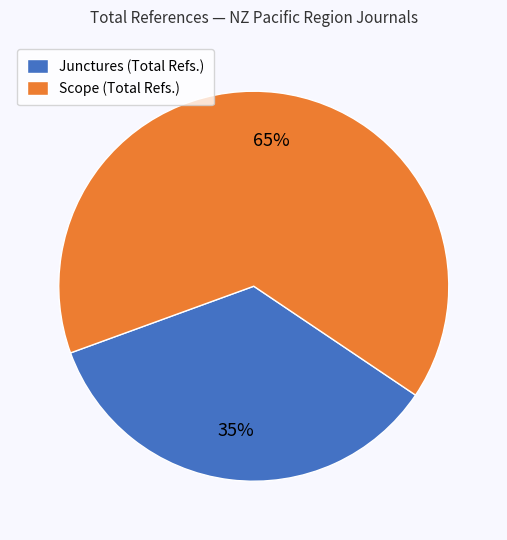

Is it true that Junctures (Total Refs.) is 42% of the pie?

False